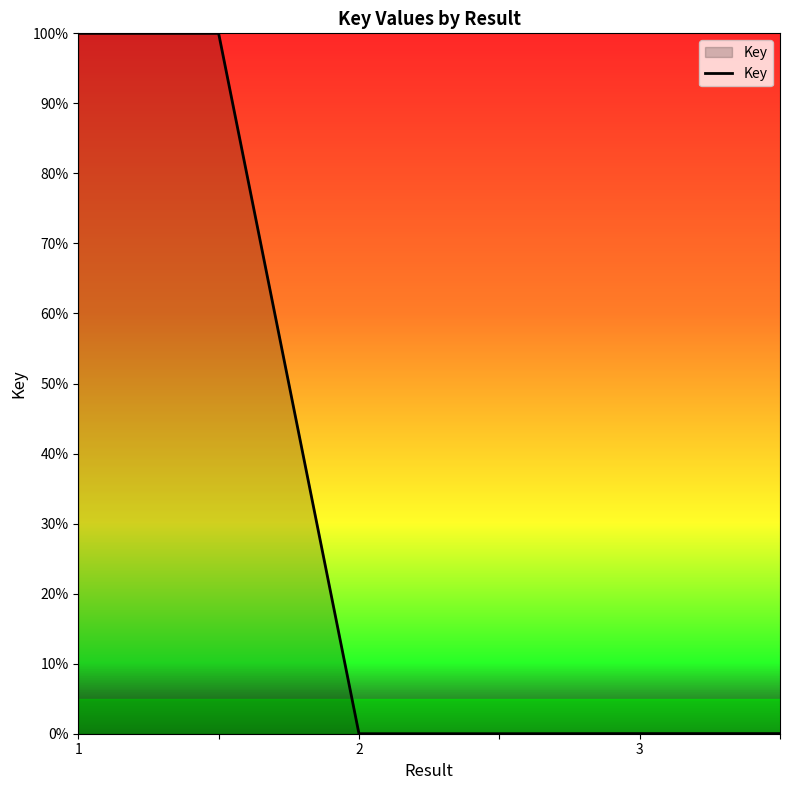

What is the greatest value displayed?

100.0